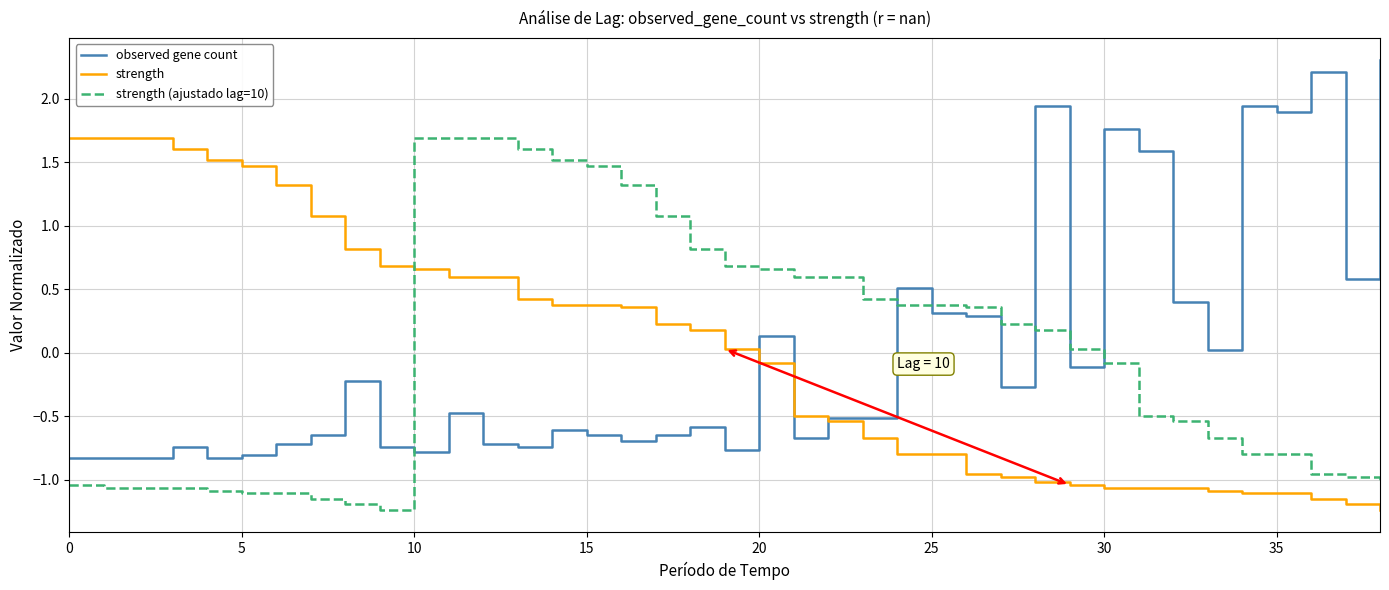

How many times do strength (ajustado lag=10) and strength cross each other?

1